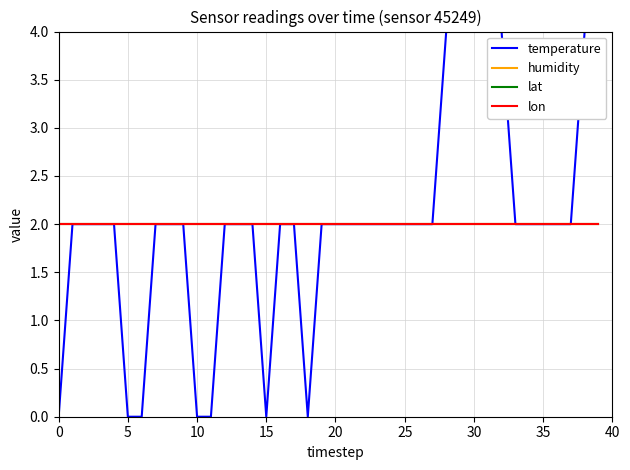

True or false: lon and lat intersect in this chart.

False